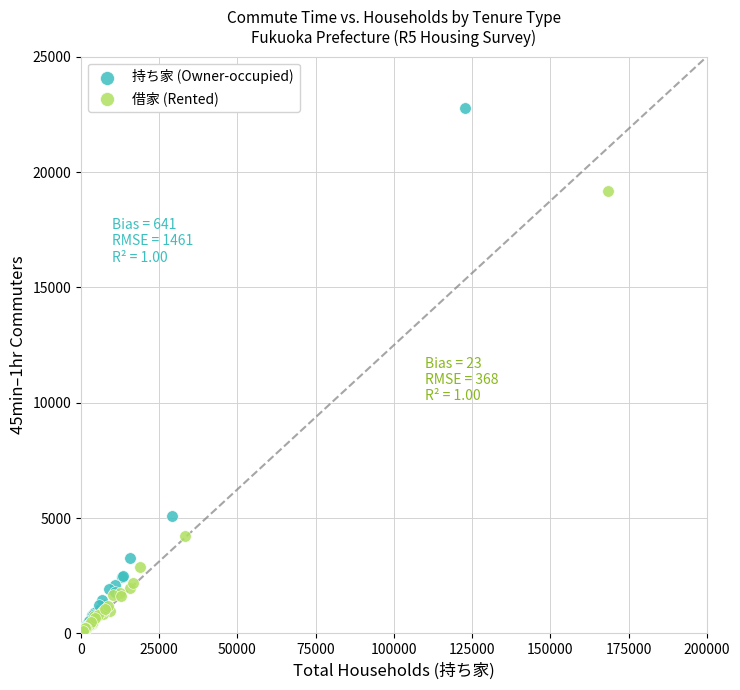

Which series has the largest Y range (max minus min)?

持ち家 (Owner-occupied)